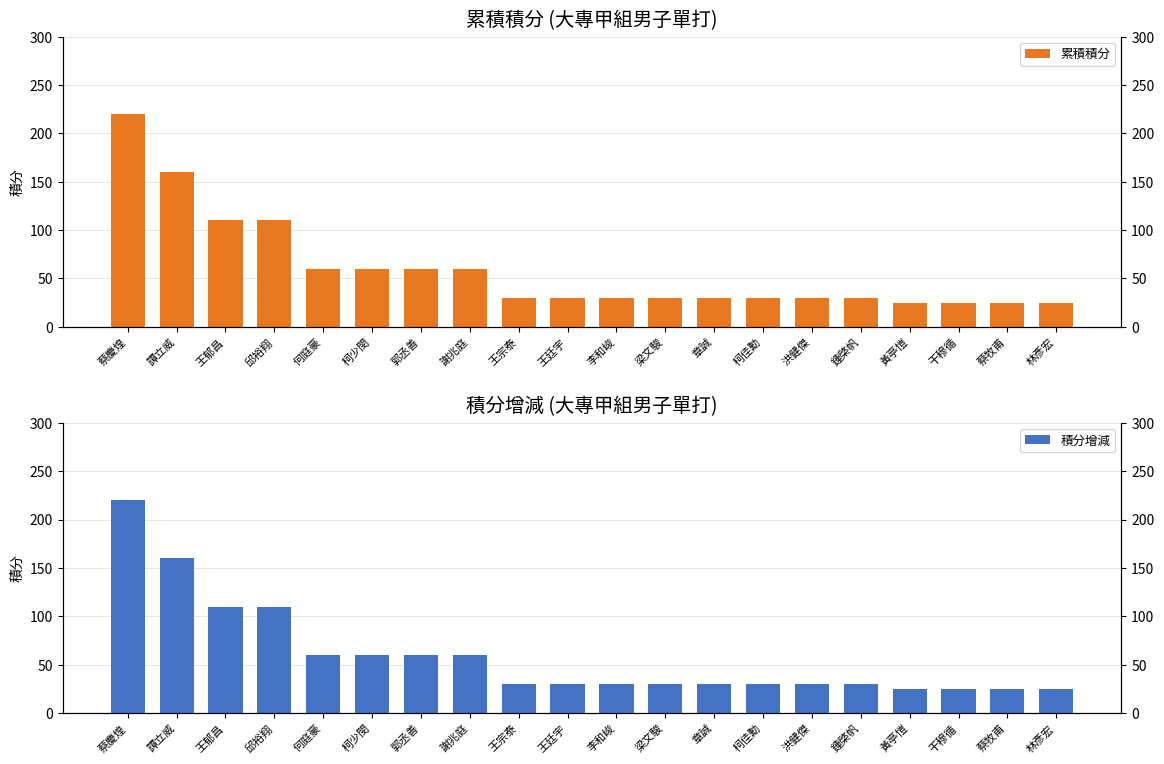

At which label does 積分增減 first exceed 30?

蔡慶煌